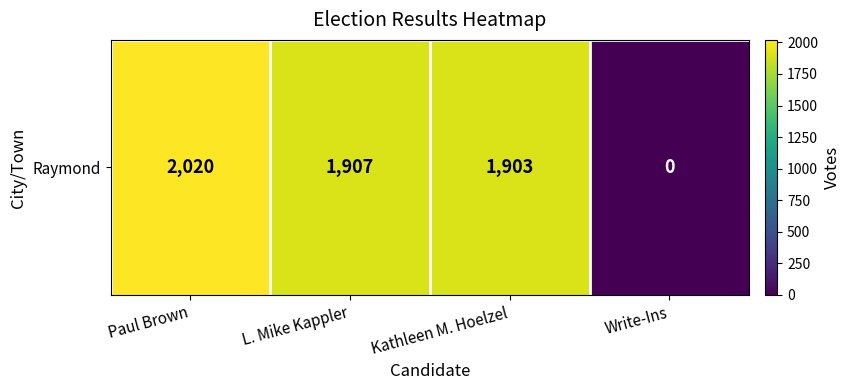

Rank the categories by value from lowest to highest.

Write-Ins, Kathleen M. Hoelzel, L. Mike Kappler, Paul Brown